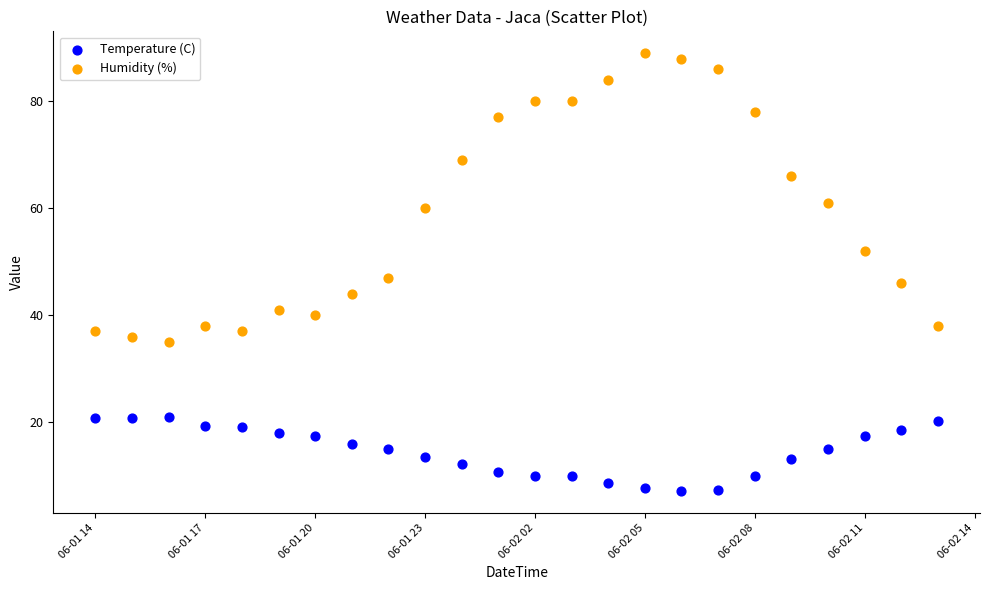

Across all data points, what is the range of Y values (max minus min)?

81.9